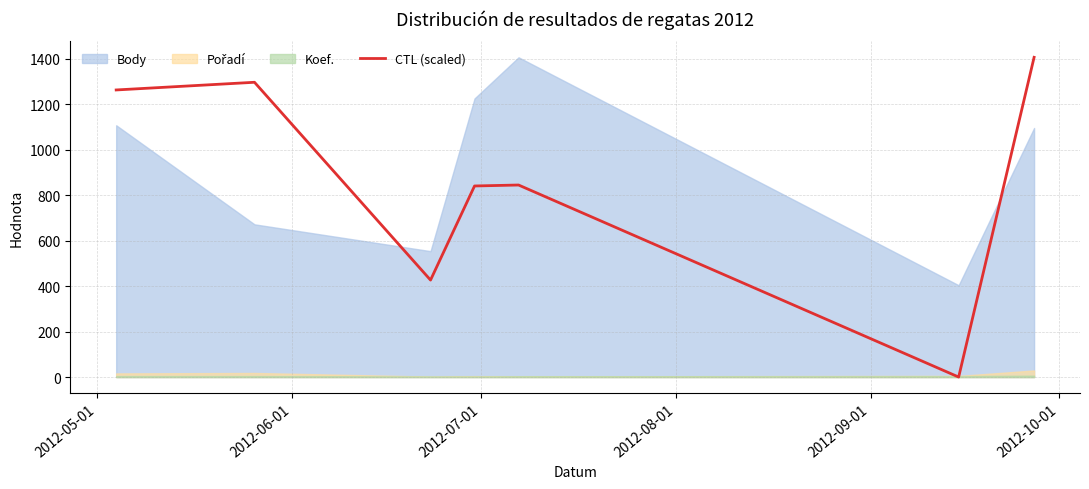

How many data points are less than 845?

3